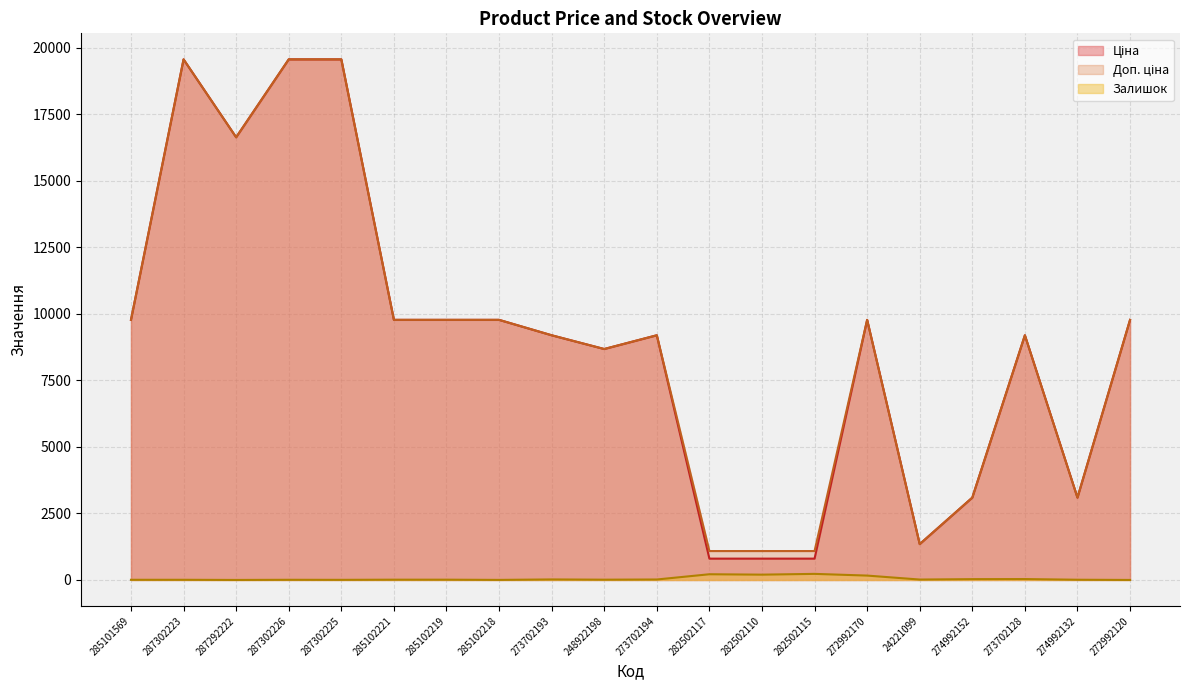

Does the chart have visible grid lines?

Yes